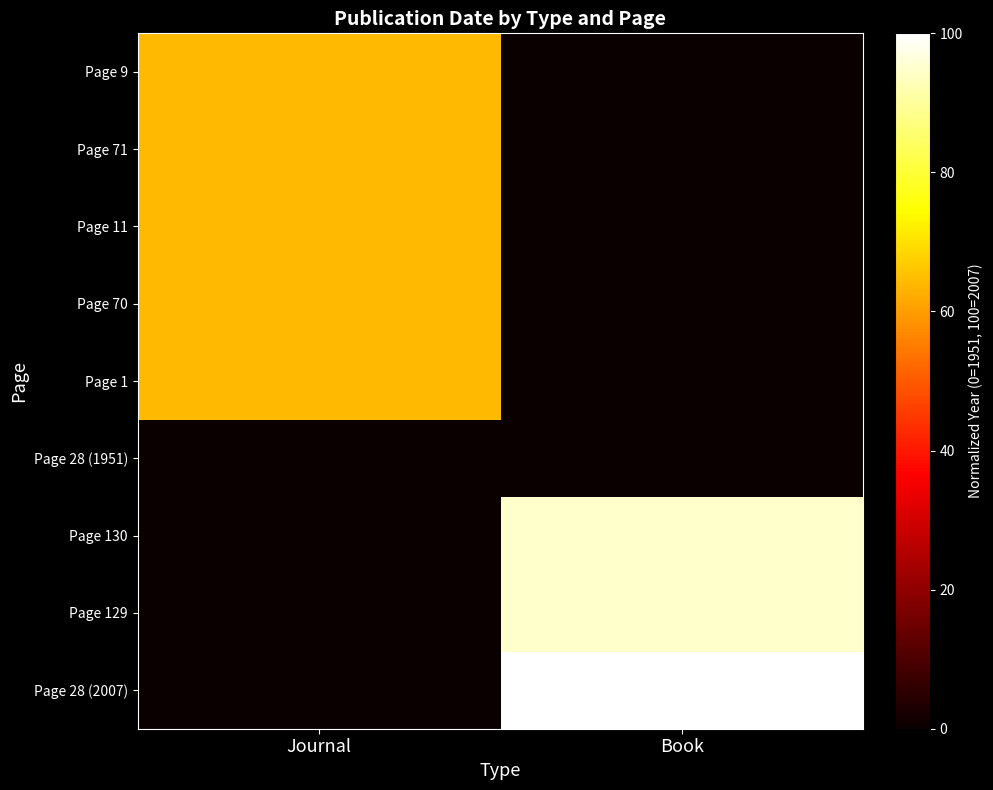

Which has a higher value, Book or Journal?

Journal